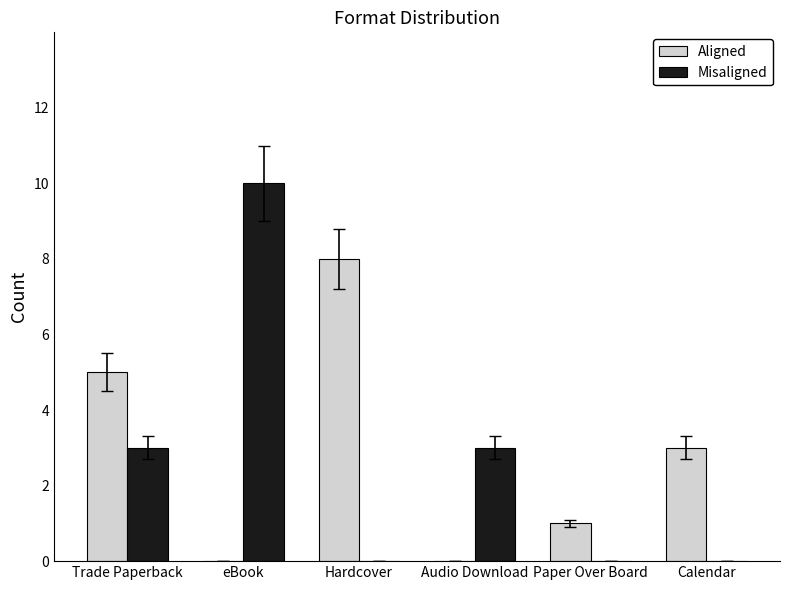

What value does the Aligned series have at Calendar?

3